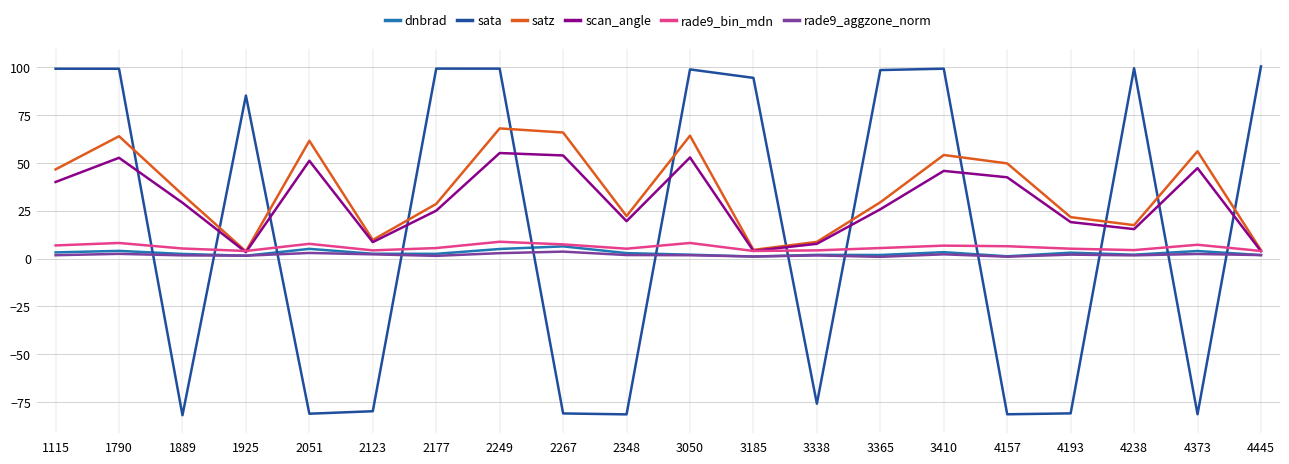

Does the chart display data point markers on the line(s)?

No